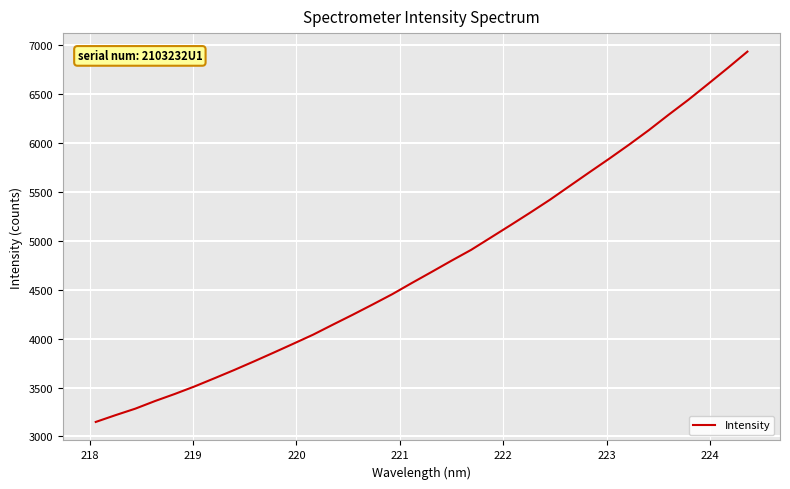

What is the difference between the second highest and minimum values?

3613.6